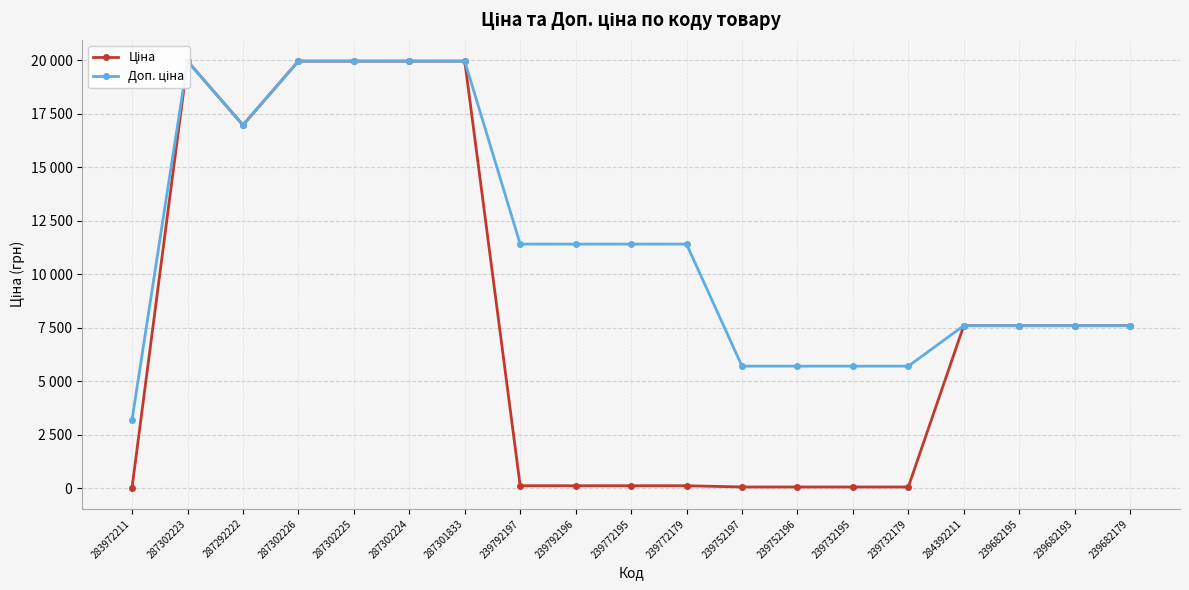

How many interior local valleys does the Доп. ціна series have?

1